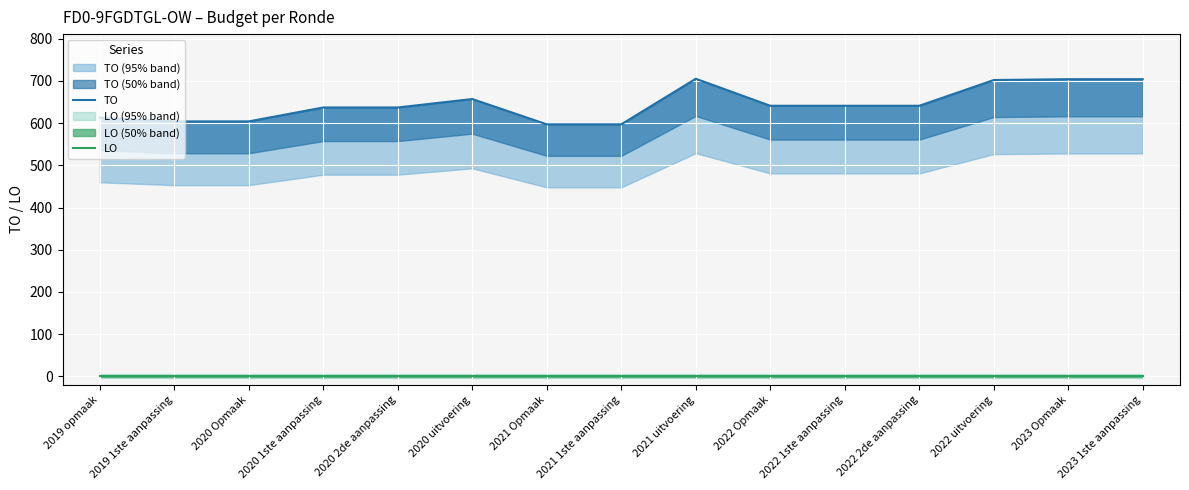

At which label does TO reach its peak?

2021 uitvoering